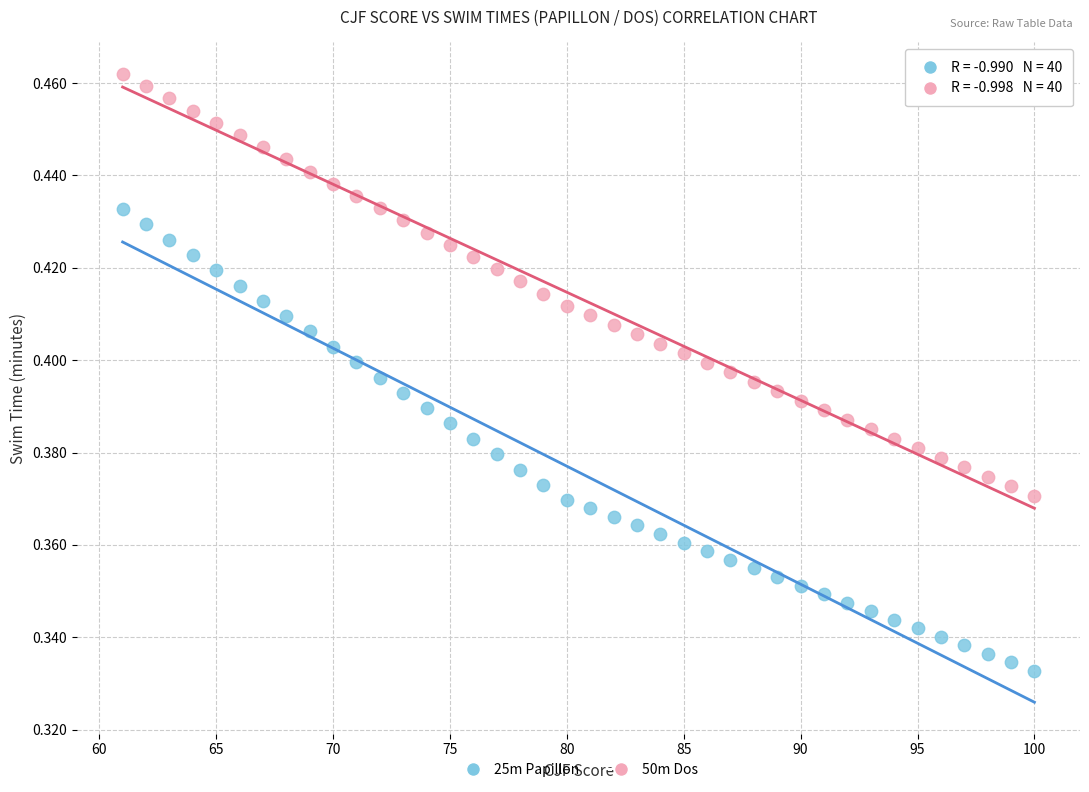

Across all data points, what is the range of X values (max minus min)?

39.0